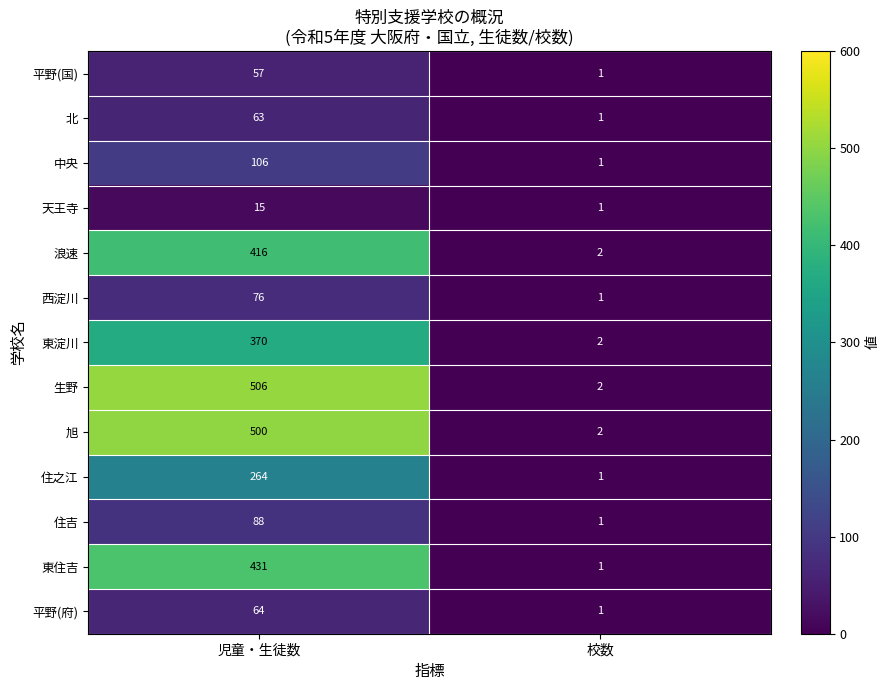

What is the sum of the 住之江 values at 児童・生徒数 and 校数?

265